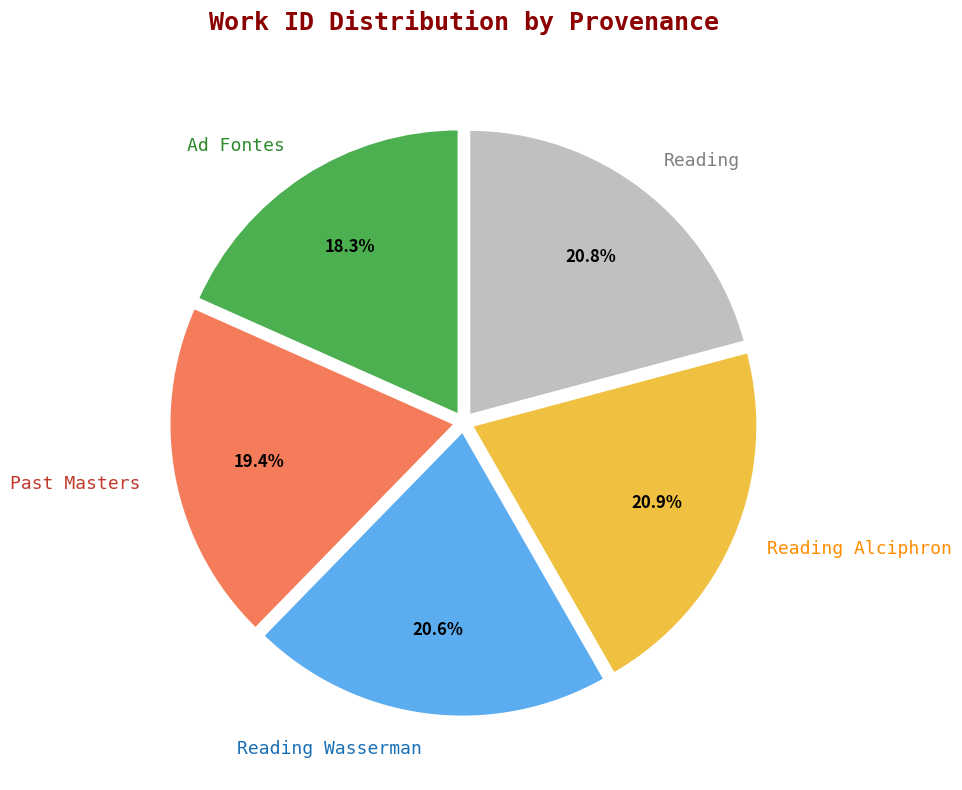

Which slice is the smallest?

Ad Fontes